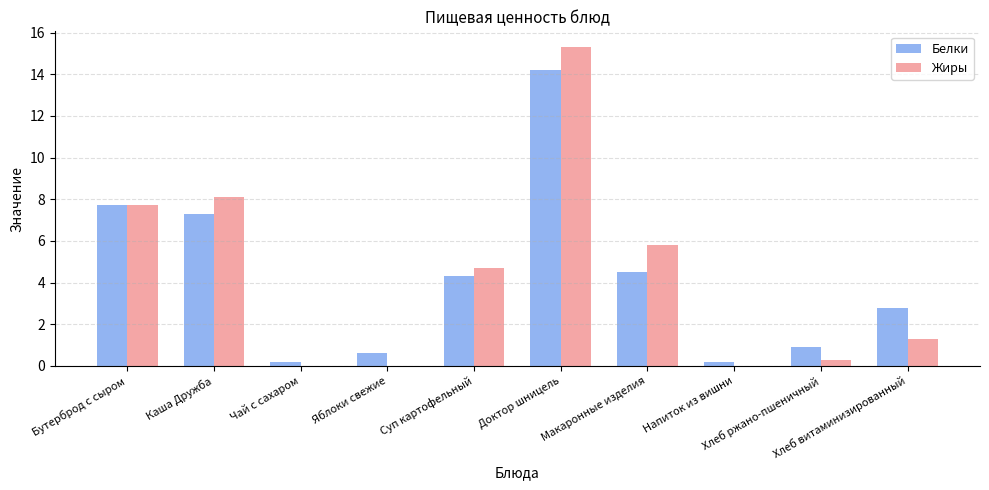

Reading left to right, extract all data points from this chart.

Белки: 7.7	7.3	0.2	0.6	4.3	14.2	4.5	0.2	0.9	2.8
Жиры: 7.7	8.1	0.0	0.0	4.7	15.3	5.8	0.0	0.3	1.3